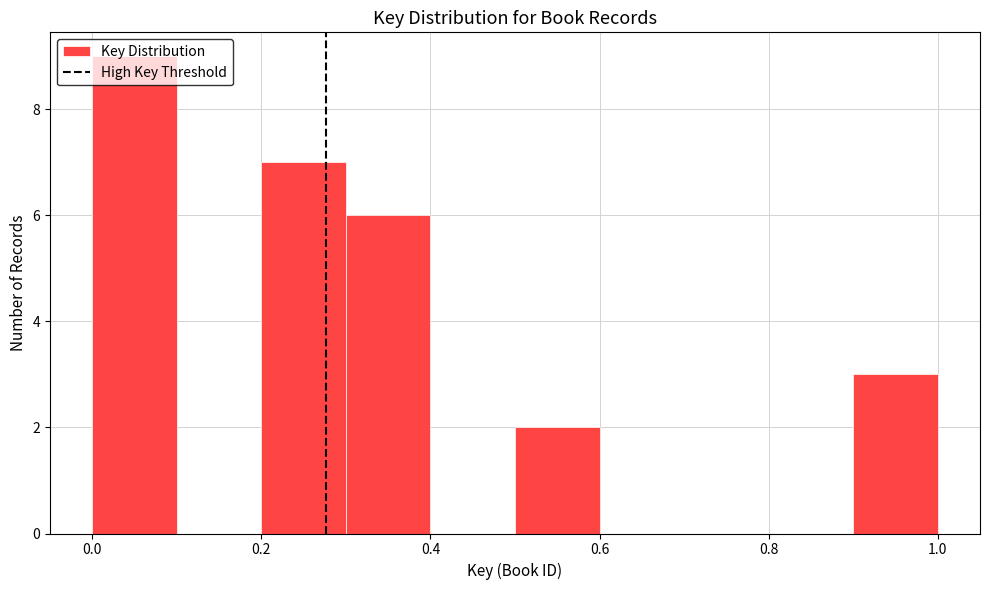

Which range on the x-axis has the tallest bar?

0.0 to 0.1